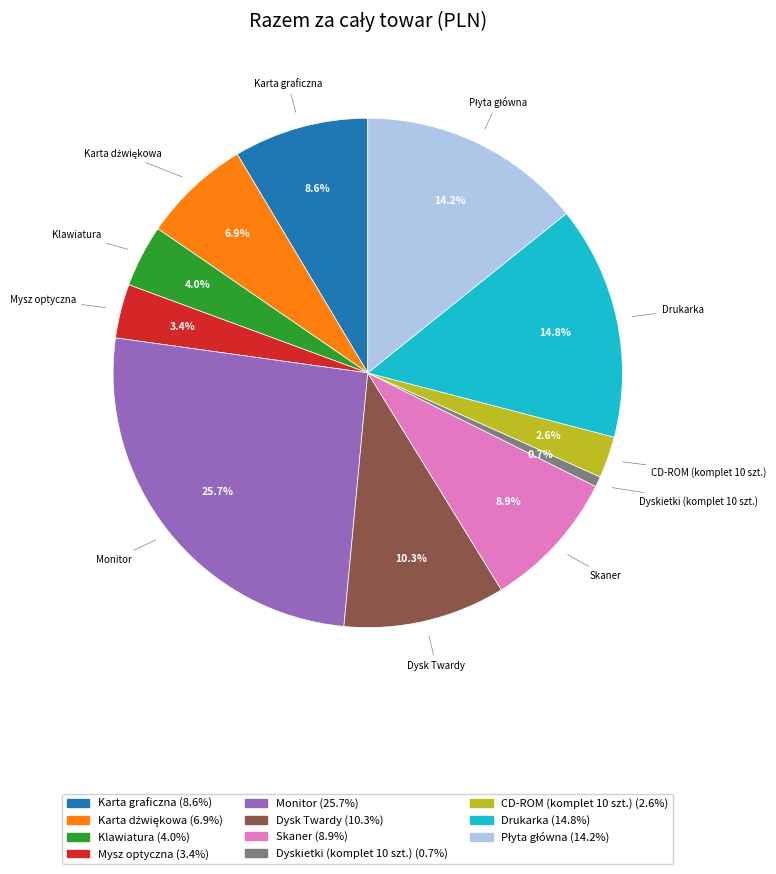

Approximately how many times larger is the value at Drukarka compared to Skaner?

1.7